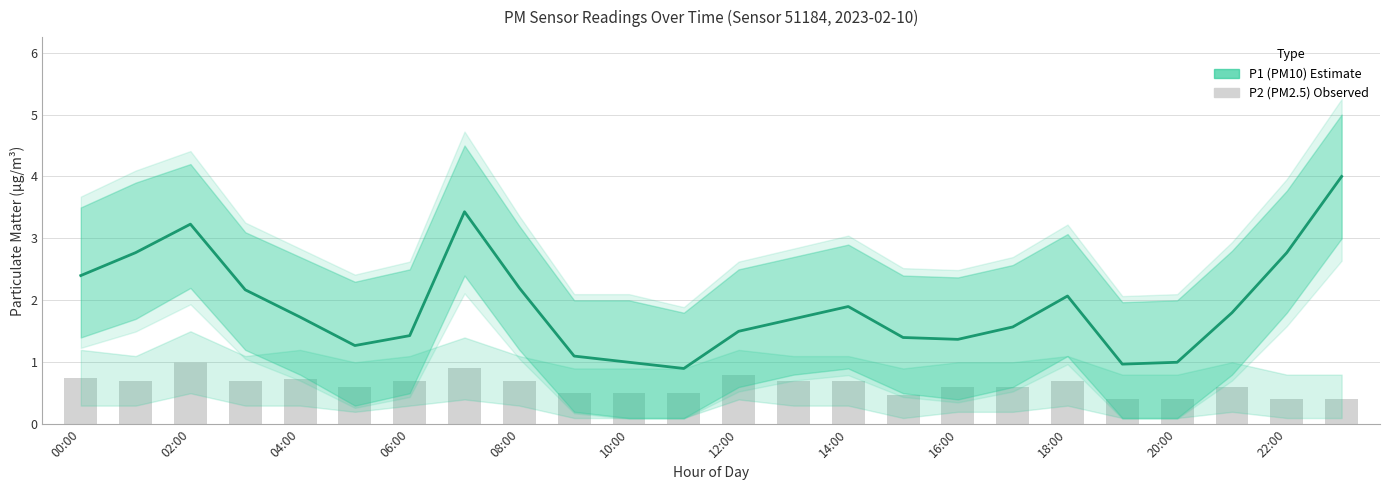

What is the maximum value shown in the chart?

4.0